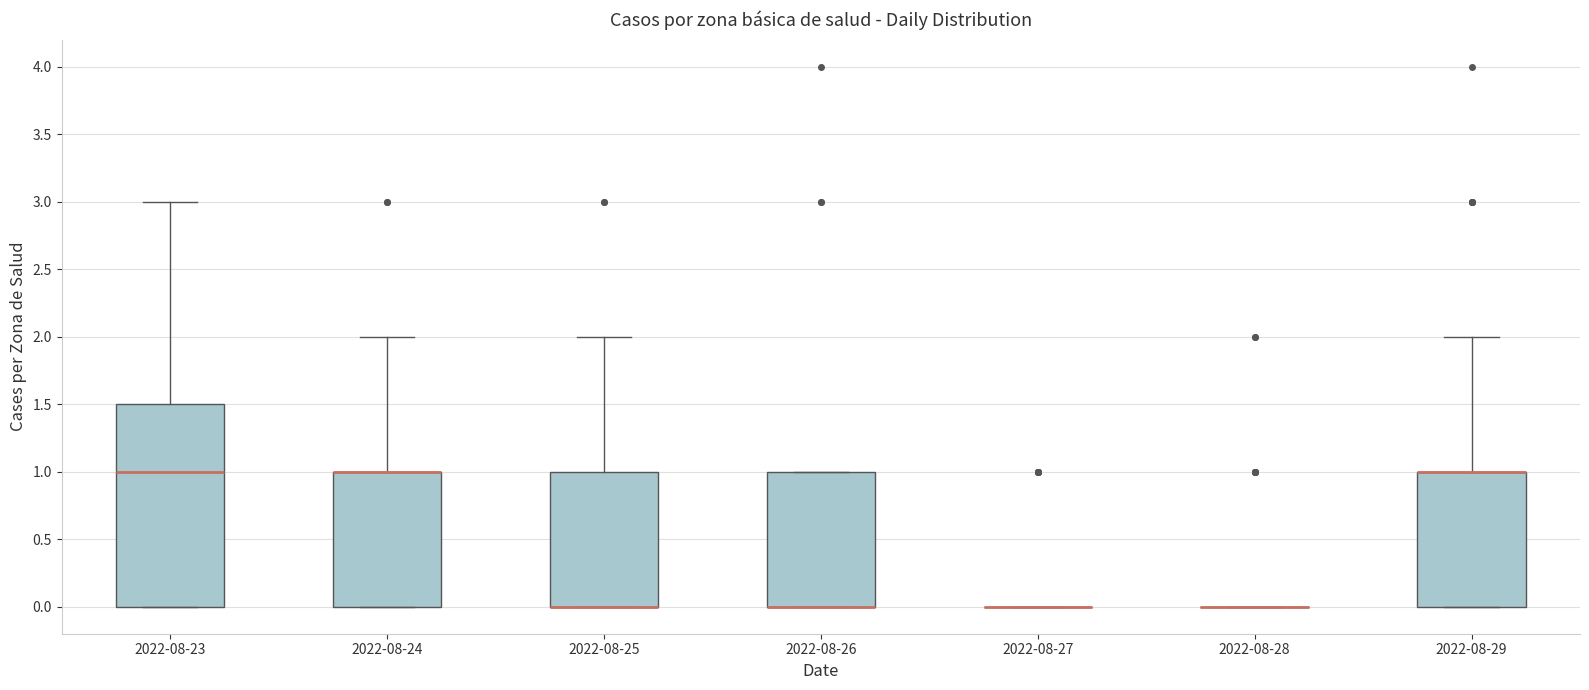

Reading left to right, read every box against the y-axis: the position of its median line, the range the box covers, and the ends of its whiskers. The values are not printed on the chart, so give them approximately, as read against the axis.

2022-08-23: median 1.0, box 0.0 to 1.5, whiskers 0.0 to 3.0
2022-08-24: median 1.0 (drawn on the box's upper edge), box 0.0 to 1.0, whiskers 0.0 to 2.0
2022-08-25: median 0.0 (drawn on the box's lower edge), box 0.0 to 1.0, whiskers 0.0 to 2.0
2022-08-26: median 0.0 (drawn on the box's lower edge), box 0.0 to 1.0, whiskers 0.0 to 1.0
2022-08-27: box collapsed to a line at 0.0, whiskers 0.0 to 0.0
2022-08-28: box collapsed to a line at 0.0, whiskers 0.0 to 0.0
2022-08-29: median 1.0 (drawn on the box's upper edge), box 0.0 to 1.0, whiskers 0.0 to 2.0